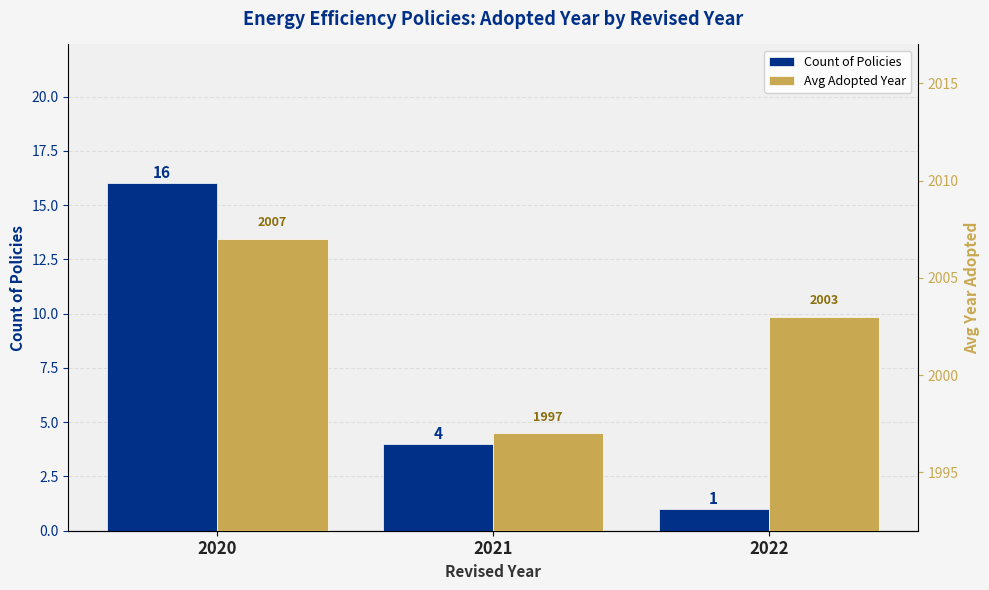

Reading right to left, transcribe all the data shown in this chart.

Count of Policies: 2022=1	2021=4	2020=16
Avg Adopted Year: 2022=2003	2021=1997	2020=2007